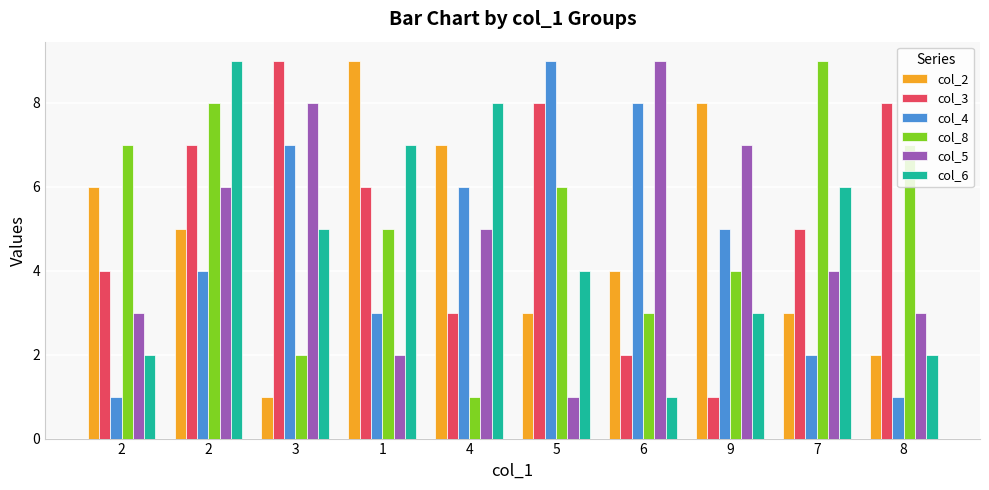

Reading left to right, what are all the values shown in this chart?

col_2: 2=6	2=5	3=1	1=9	4=7	5=3	6=4	9=8	7=3	8=2
col_3: 2=4	2=7	3=9	1=6	4=3	5=8	6=2	9=1	7=5	8=8
col_4: 2=1	2=4	3=7	1=3	4=6	5=9	6=8	9=5	7=2	8=1
col_8: 2=7	2=8	3=2	1=5	4=1	5=6	6=3	9=4	7=9	8=7
col_5: 2=3	2=6	3=8	1=2	4=5	5=1	6=9	9=7	7=4	8=3
col_6: 2=2	2=9	3=5	1=7	4=8	5=4	6=1	9=3	7=6	8=2